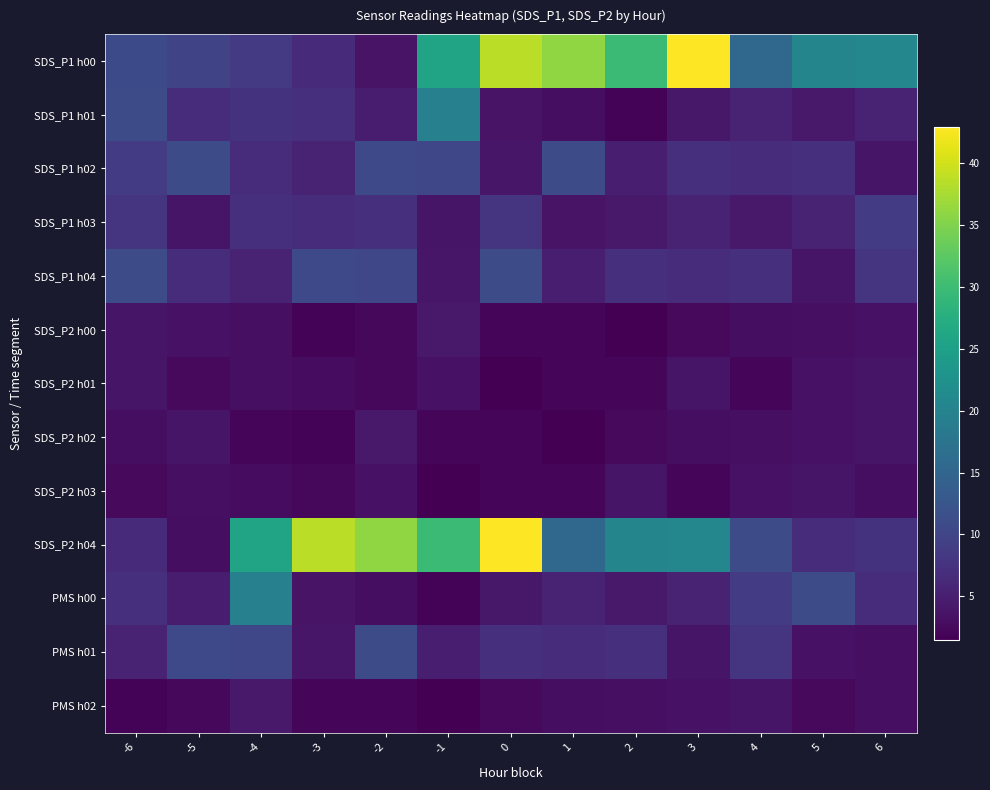

What is the spread (max minus min) of values at -4?

23.5